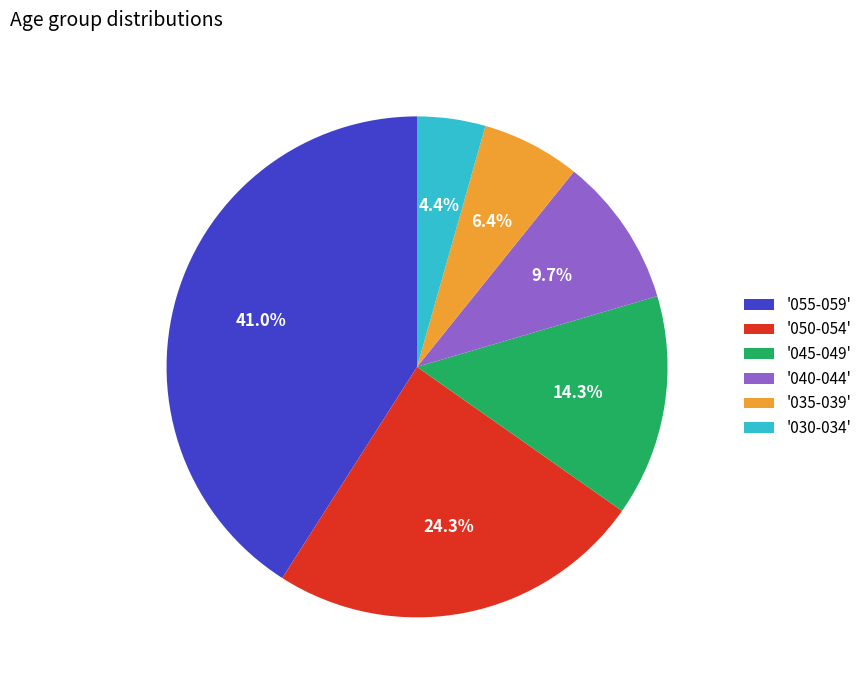

Between '050-054' and '035-039', which is larger?

'050-054'